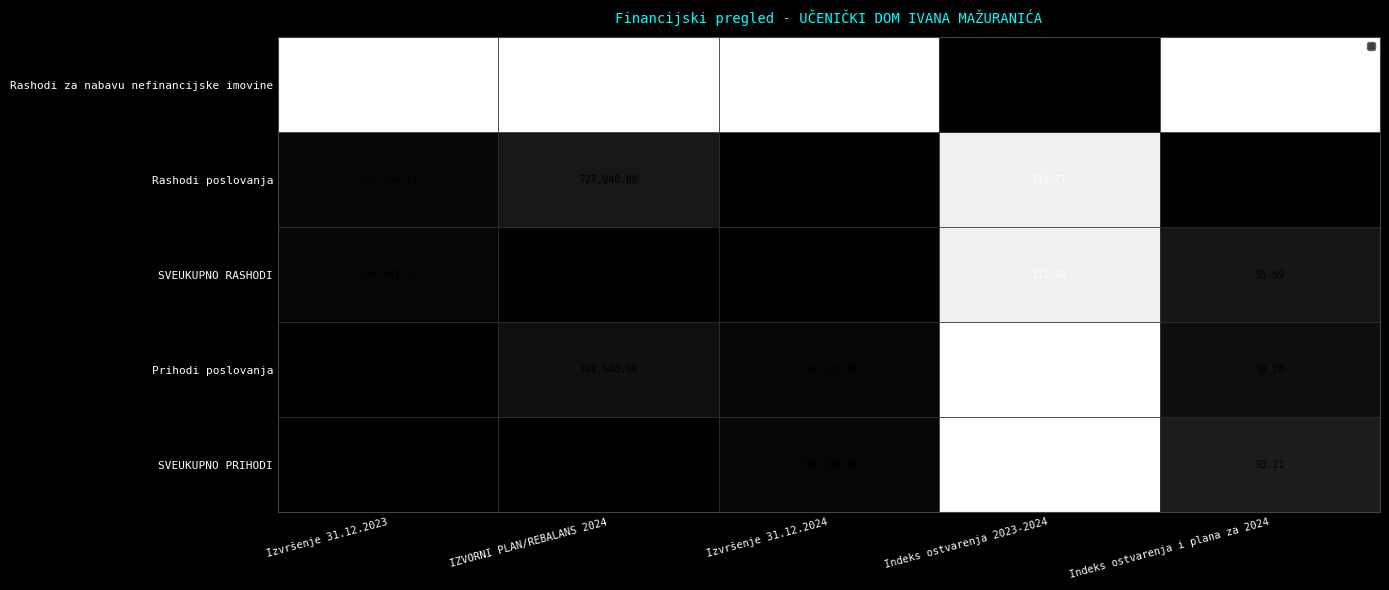

Which series has the largest range (max minus min)?

SVEUKUPNO PRIHODI